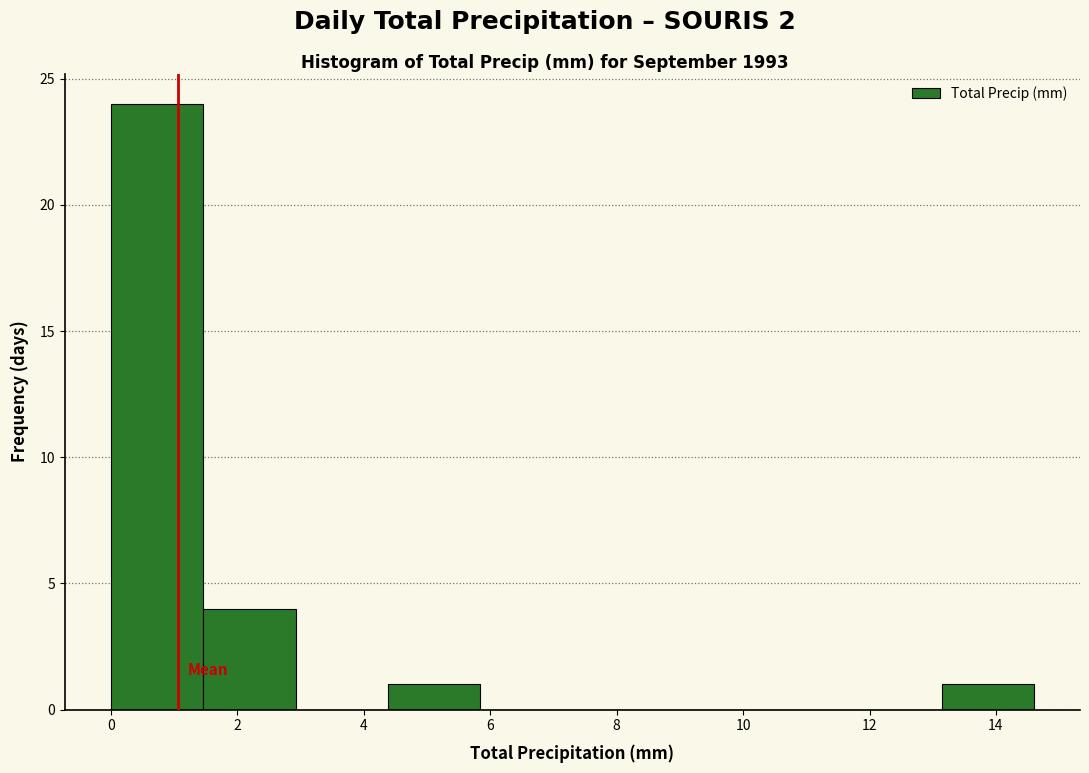

How tall is the bar that spans 0.00 to 1.46 on the x-axis? Neither the bar edges nor the heights are printed on the chart, so give them approximately, as read against the axes.

24